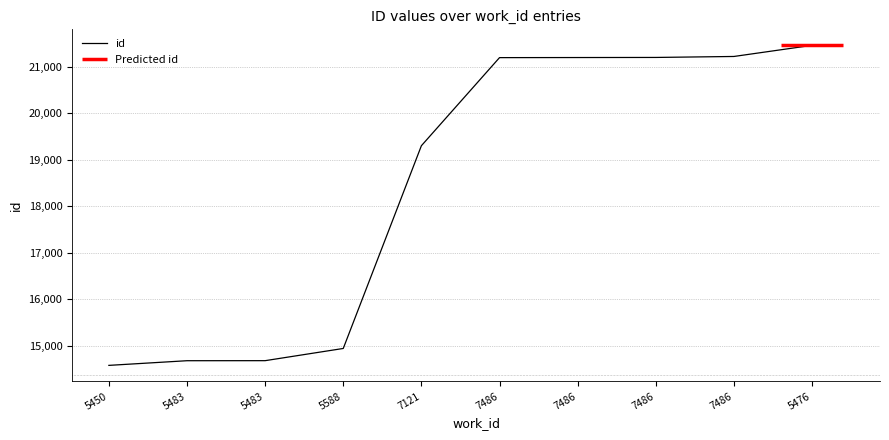

At which label does the data first exceed 21191?

7486